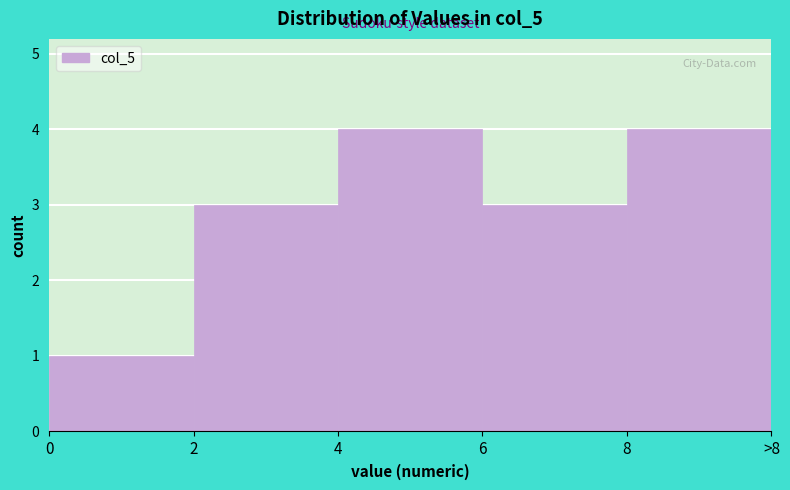

Reading left to right, transcribe all the data shown in this chart.

1	3	4	3	4